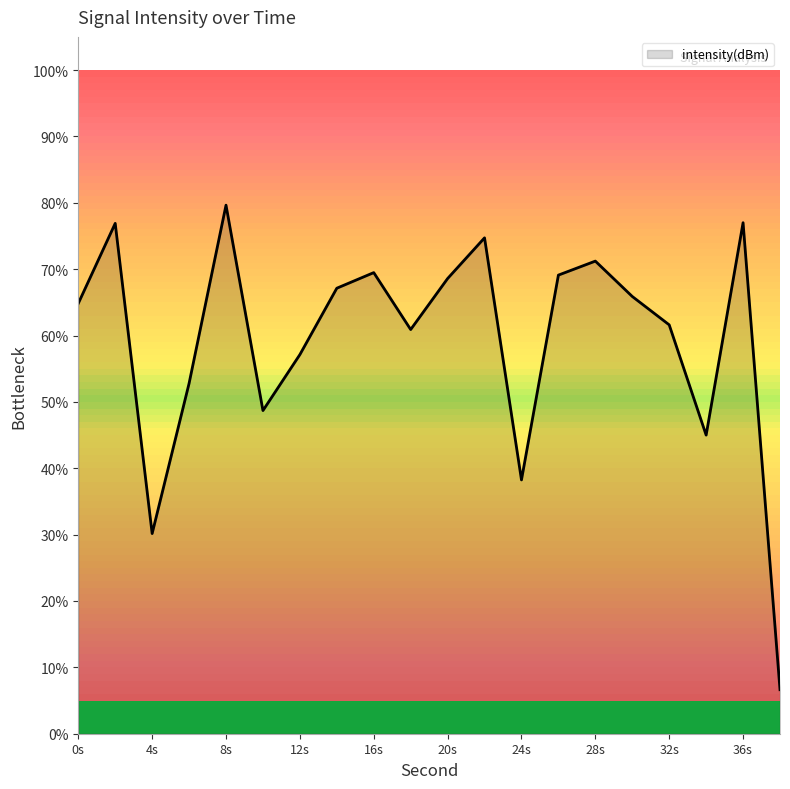

What is the difference between the maximum and minimum values?

73.0